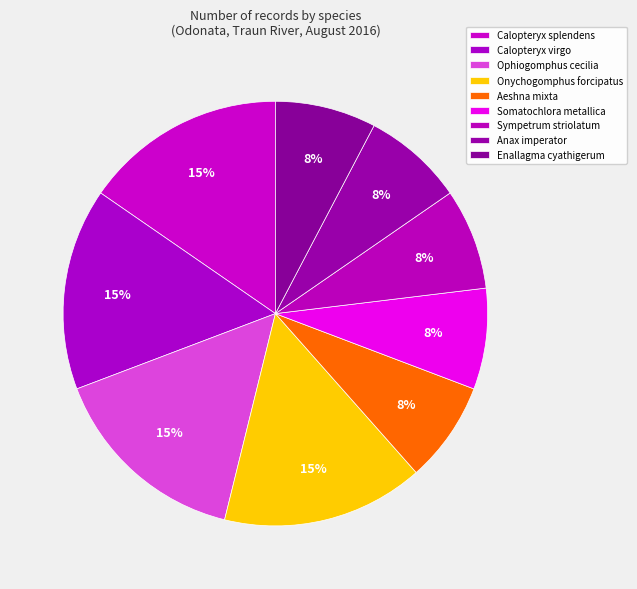

Count the number of slices in the pie.

9